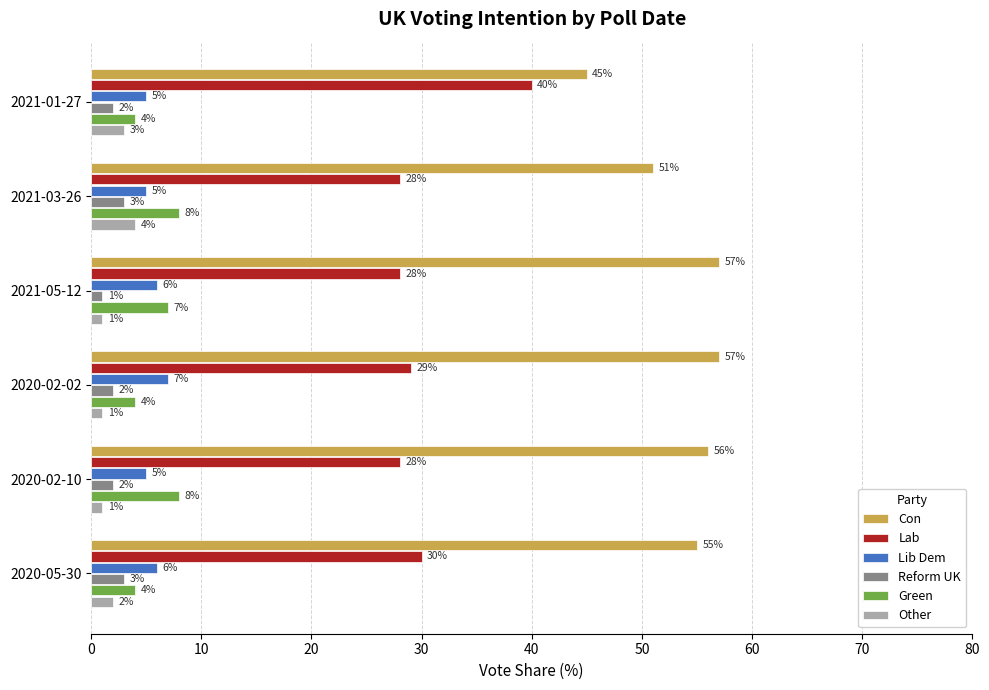

True or false: Green has a value of 13.8 at 2020-02-10.

False